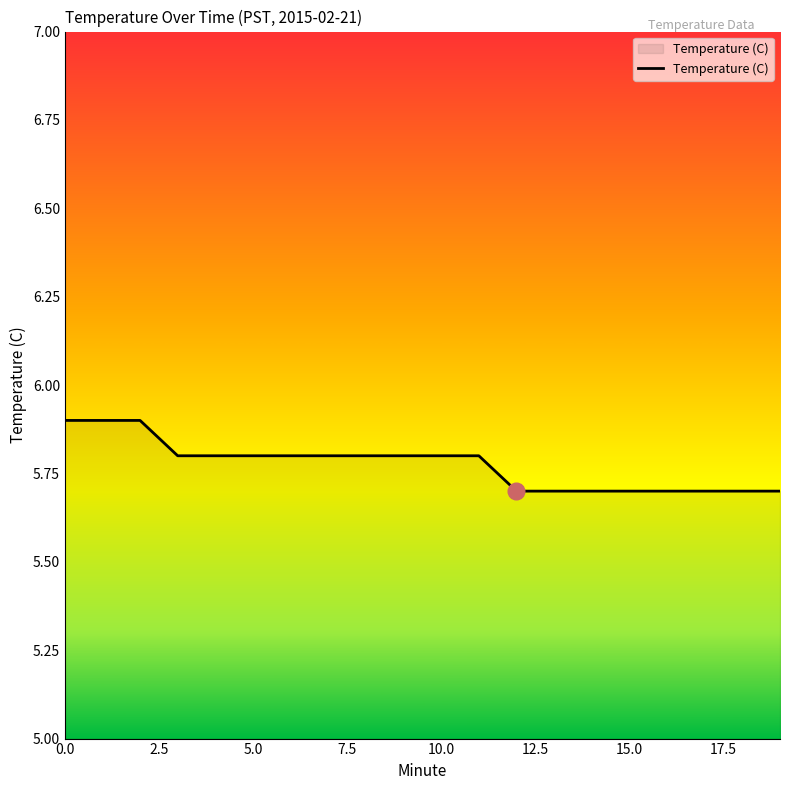

What is the minimum value shown in the chart?

5.7